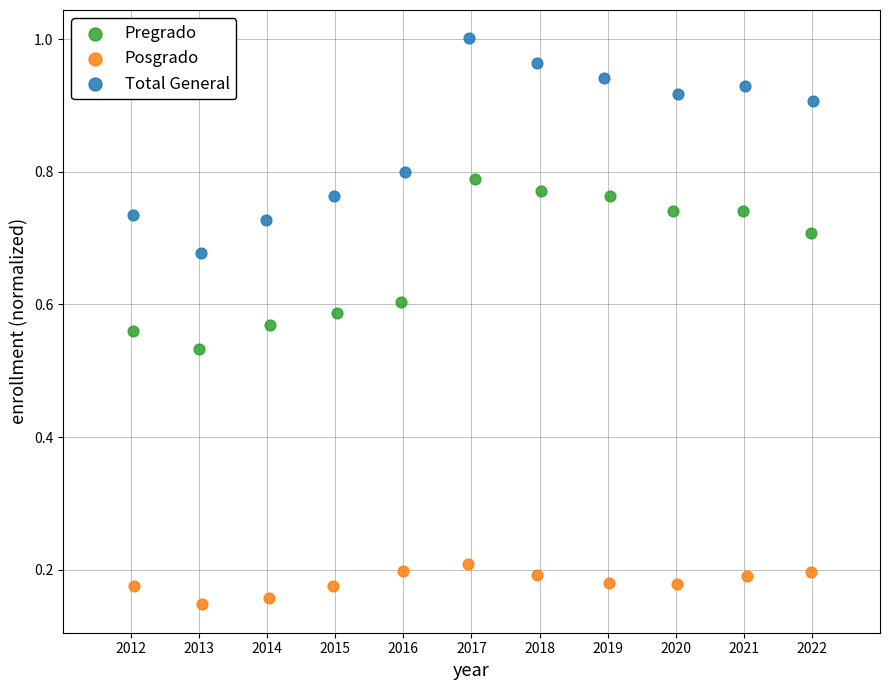

Which series reaches the maximum Y coordinate?

Total General